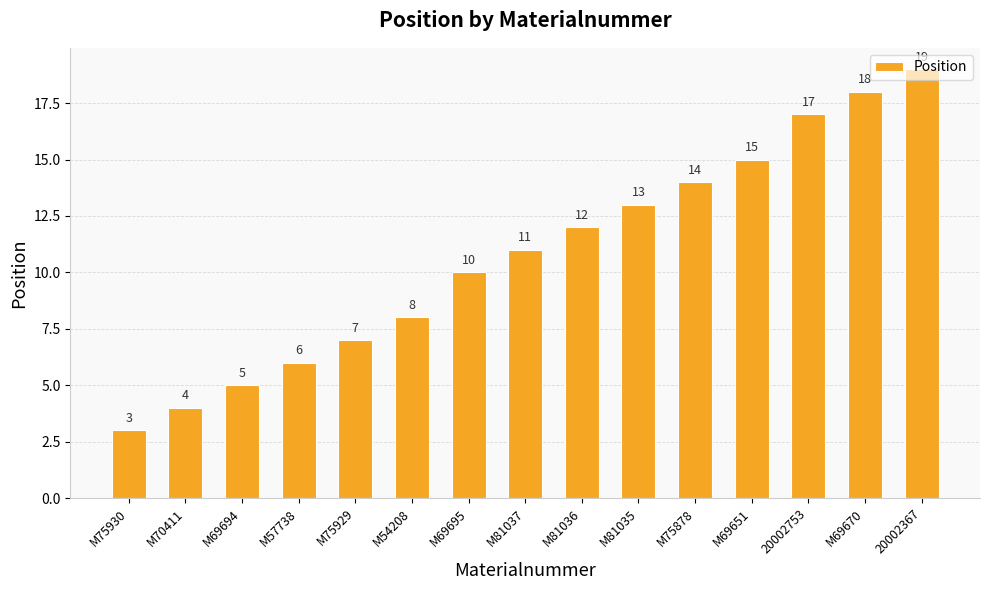

List the labels in order of value, largest first.

20002367, M69670, 20002753, M69651, M75878, M81035, M81036, M81037, M69695, M54208, M75929, M57738, M69694, M70411, M75930